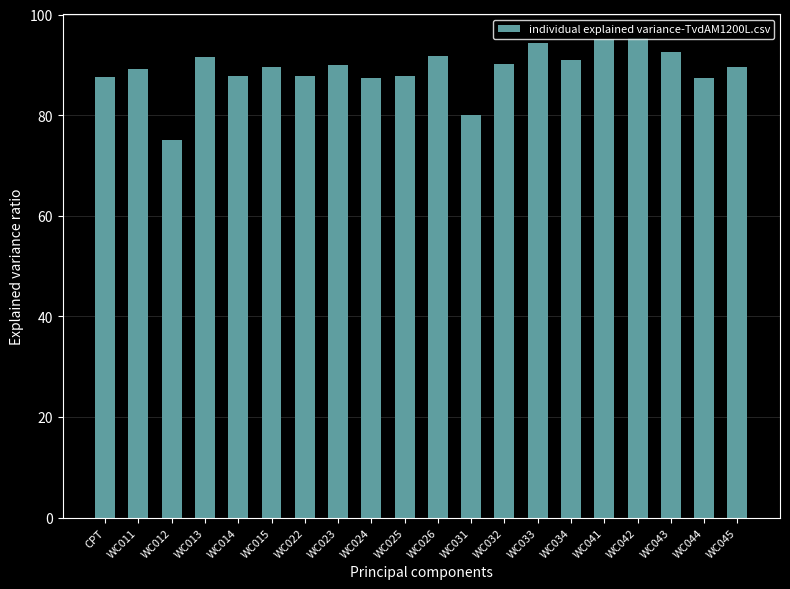

How many bars are there in total?

20